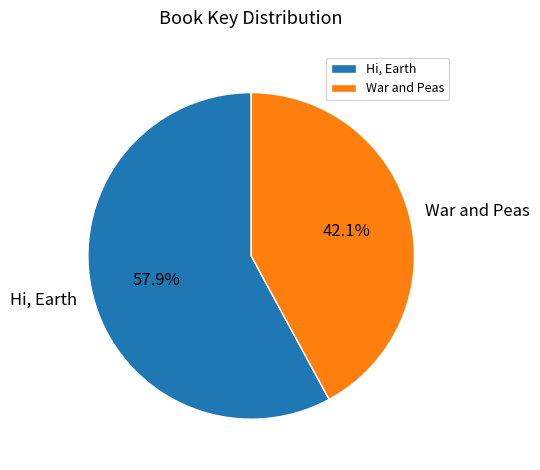

Which category accounts for the majority?

Hi, Earth